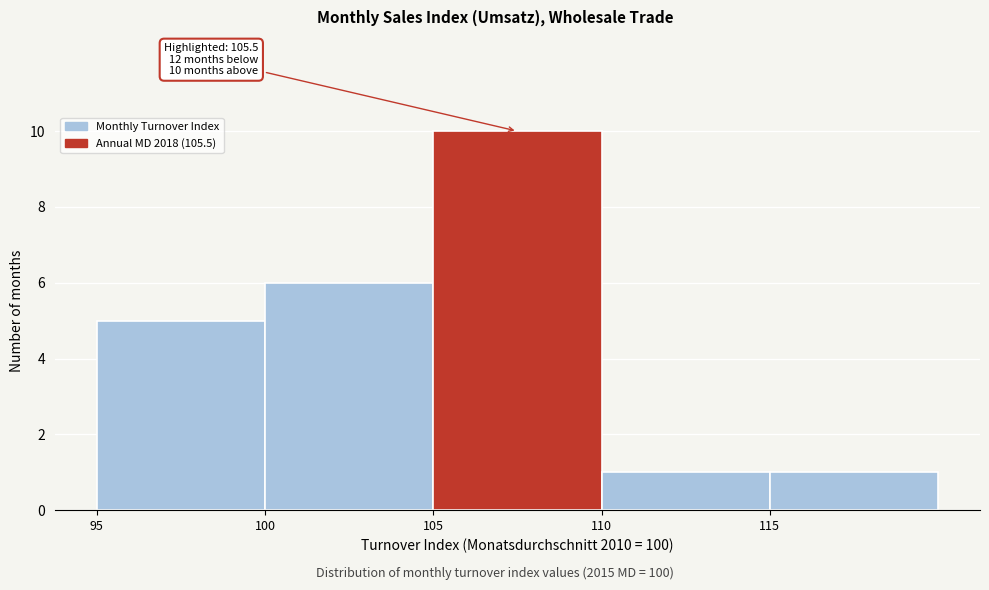

Over which range of the x-axis is the bar tallest?

105 to 110